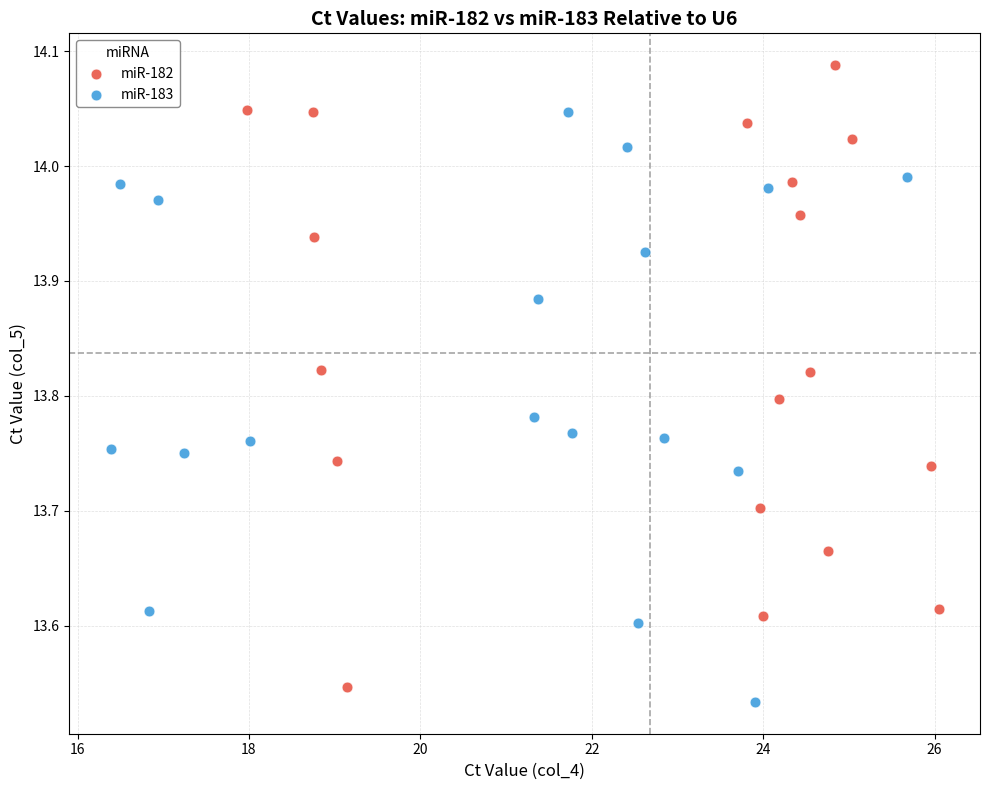

Which series reaches the maximum Y coordinate?

miR-182